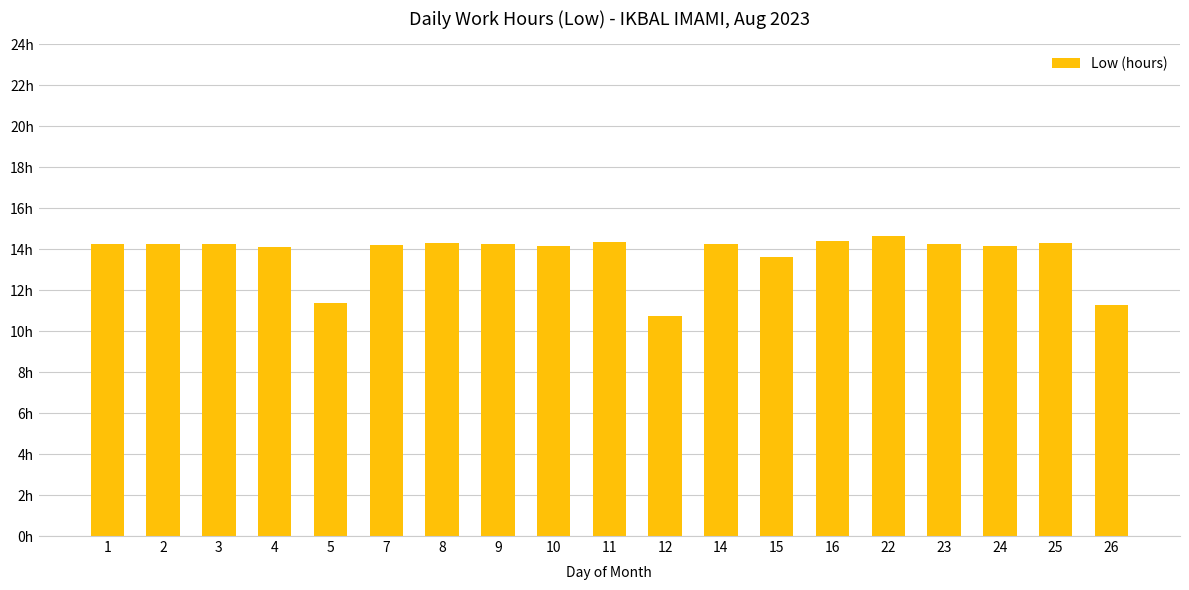

Rank the categories by value from lowest to highest.

12, 26, 5, 15, 4, 24, 10, 7, 14, 1, 23, 2, 3, 9, 8, 25, 11, 16, 22